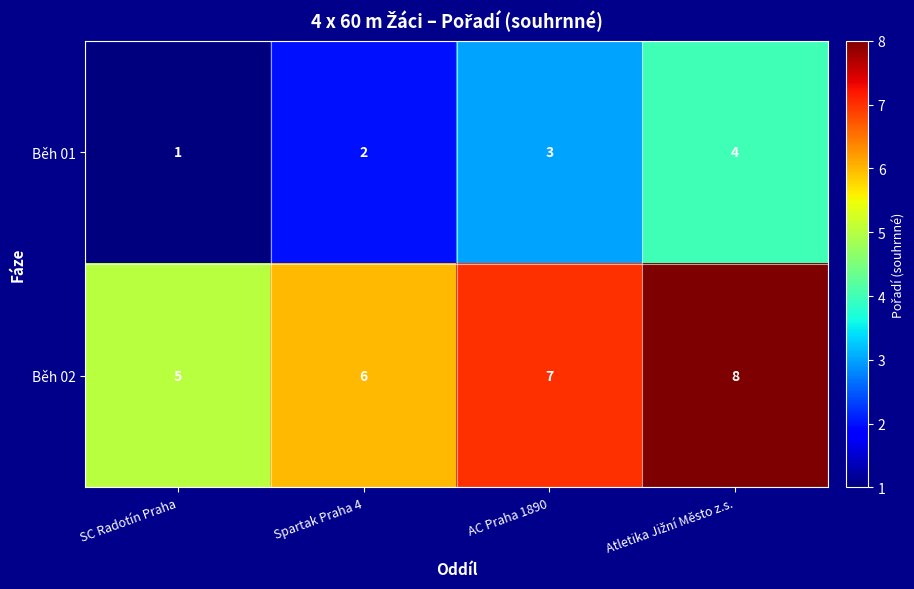

What is the smallest value displayed?

1